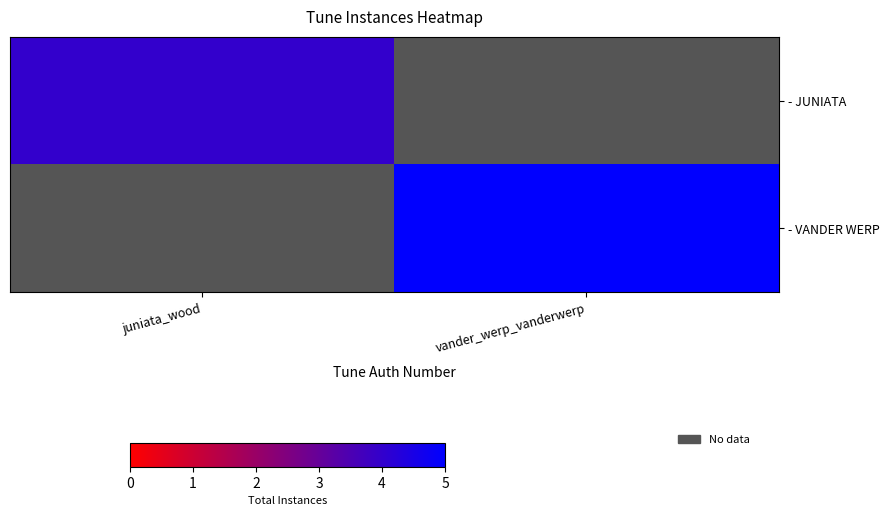

What is the total value across all series at juniata_wood?

4